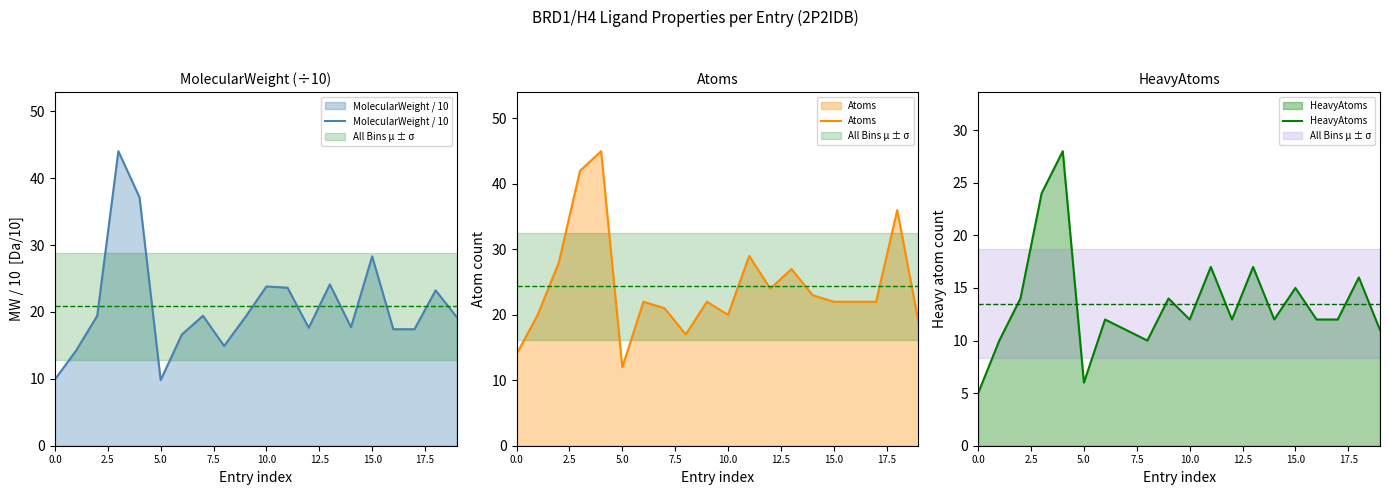

What is the lowest value of the HeavyAtoms series?

5